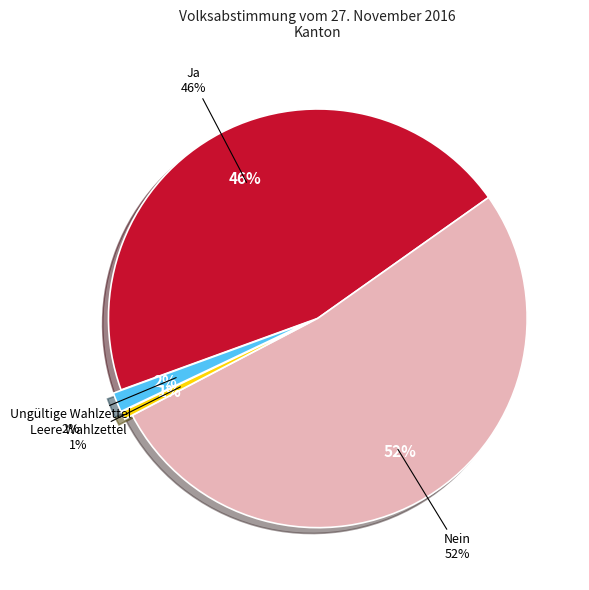

What percentage is the Leere Wahlzettel slice, to the nearest percent?

1%